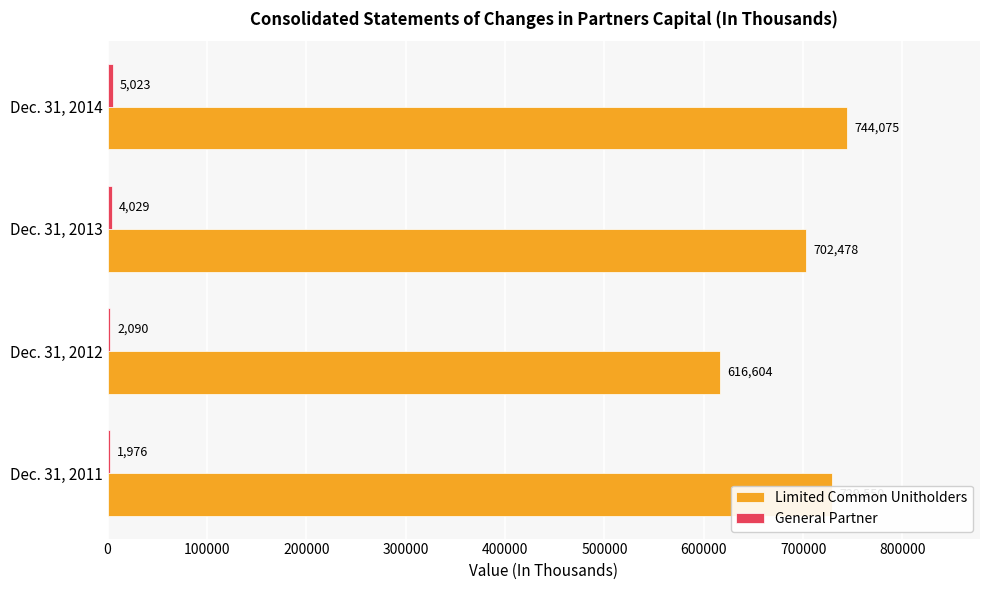

How many distinct data groups are displayed?

2